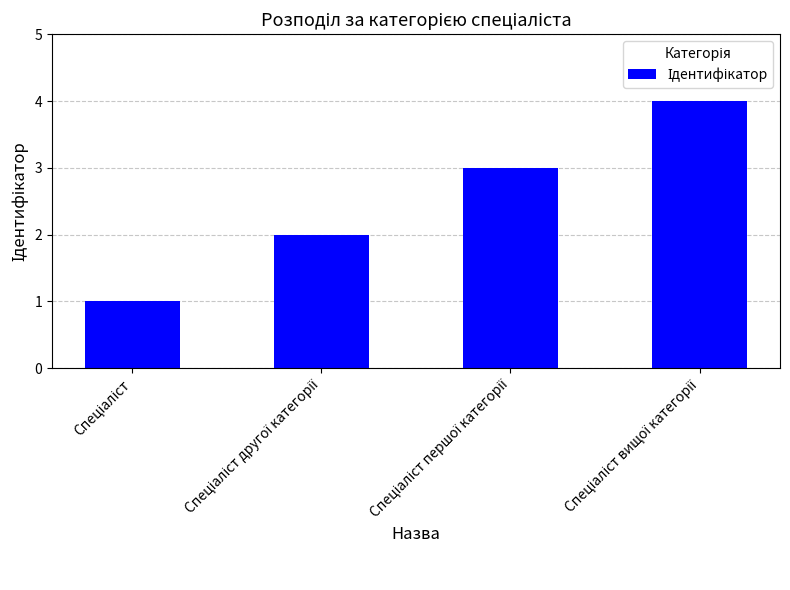

How many distinct data groups are displayed?

1